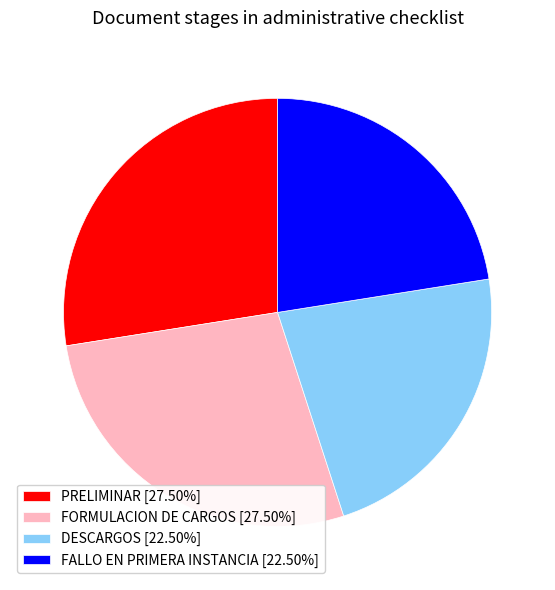

True or false: FALLO EN PRIMERA INSTANCIA accounts for 28% of the total.

False